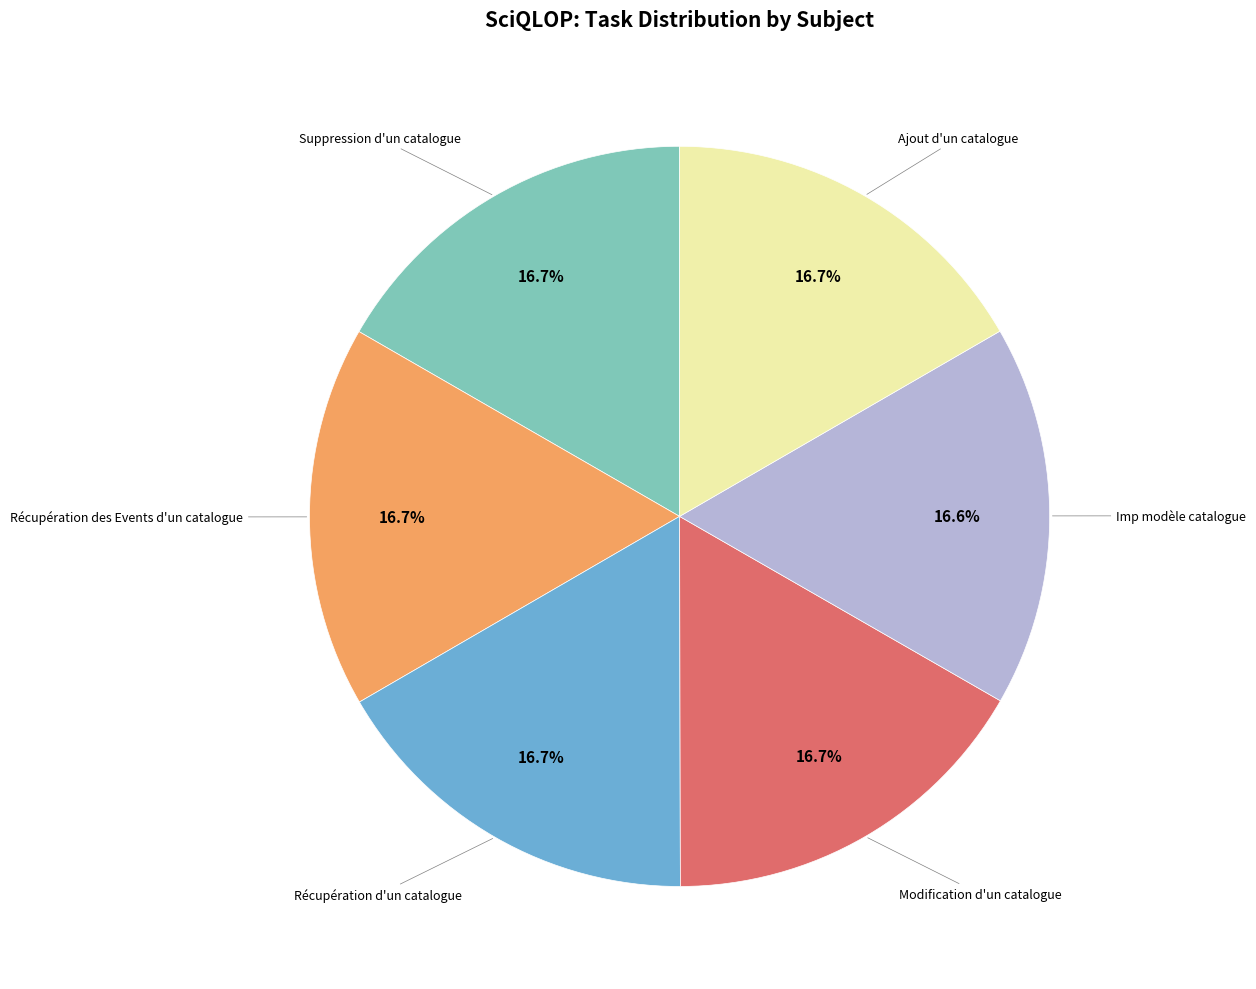

Does any single category account for the majority?

No